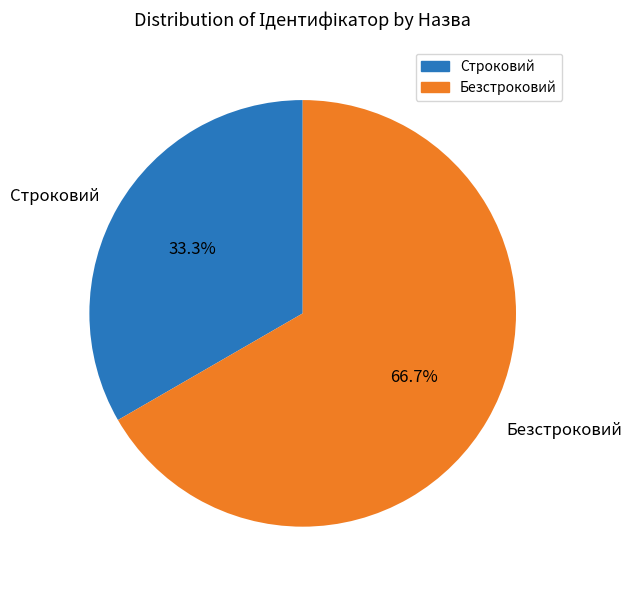

Does any single category account for the majority?

Yes